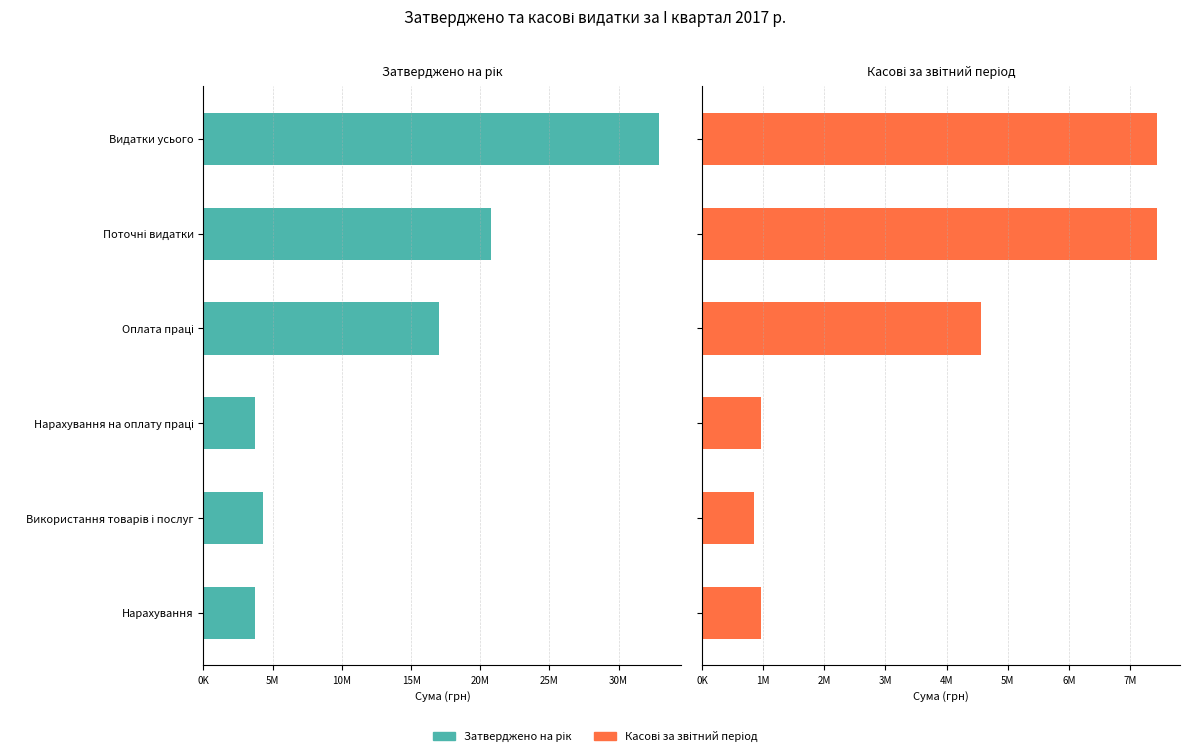

Count the number of categories in the chart.

6